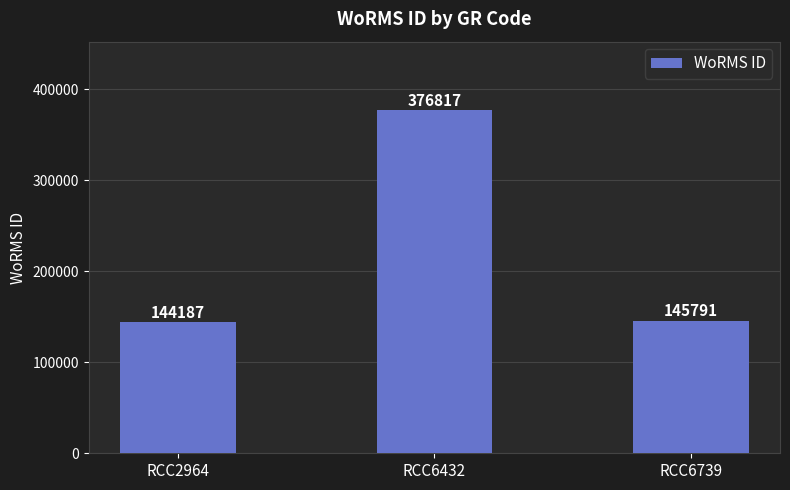

Read the value at RCC6432.

376817